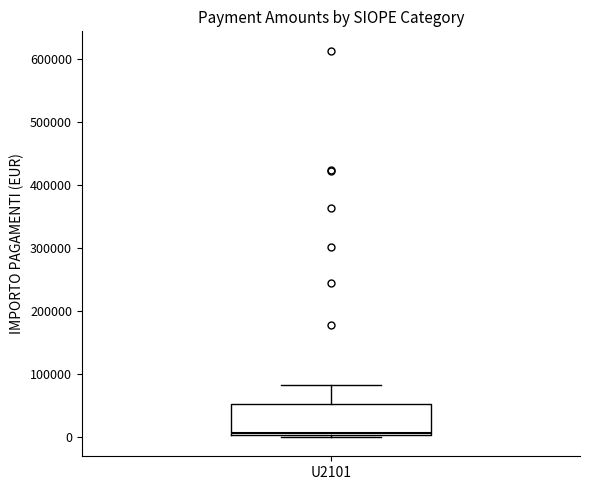

Read this box plot against the y-axis: the position of the median line, the range covered by the box, and the ends of both whiskers. The values are not printed on the chart, so give them approximately, as read against the axis.

median 10000, box 0 to 50000, whiskers 0 (just below the box's lower edge) to 80000